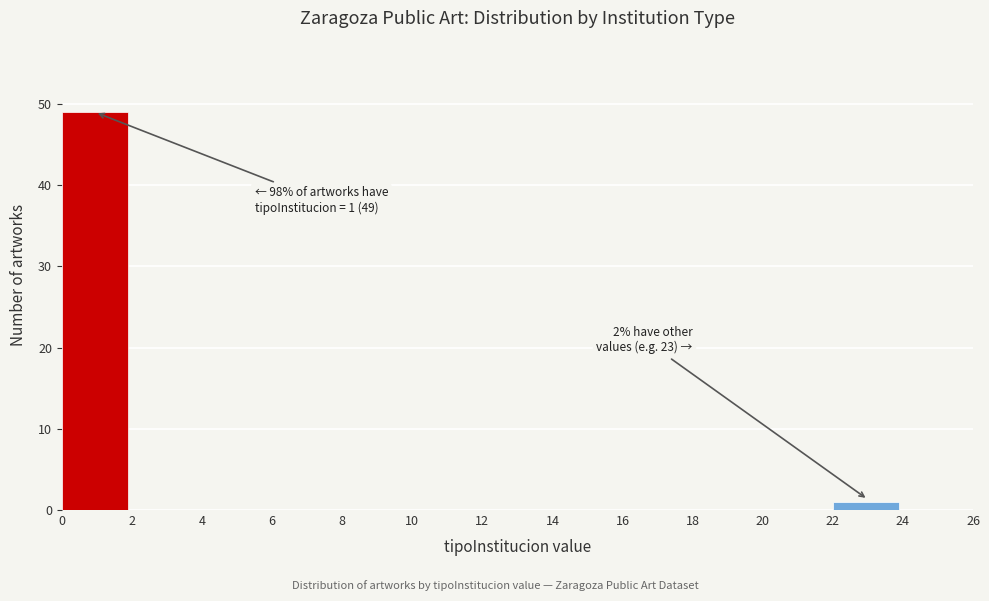

Which range on the x-axis has the tallest bar?

0 to 2